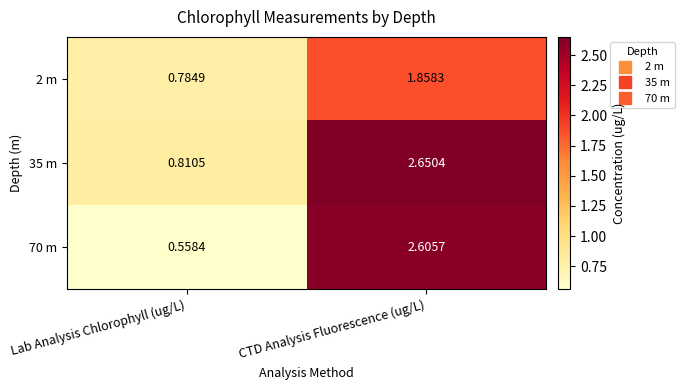

At which label does 35 m first exceed 2?

CTD Analysis Fluorescence (ug/L)